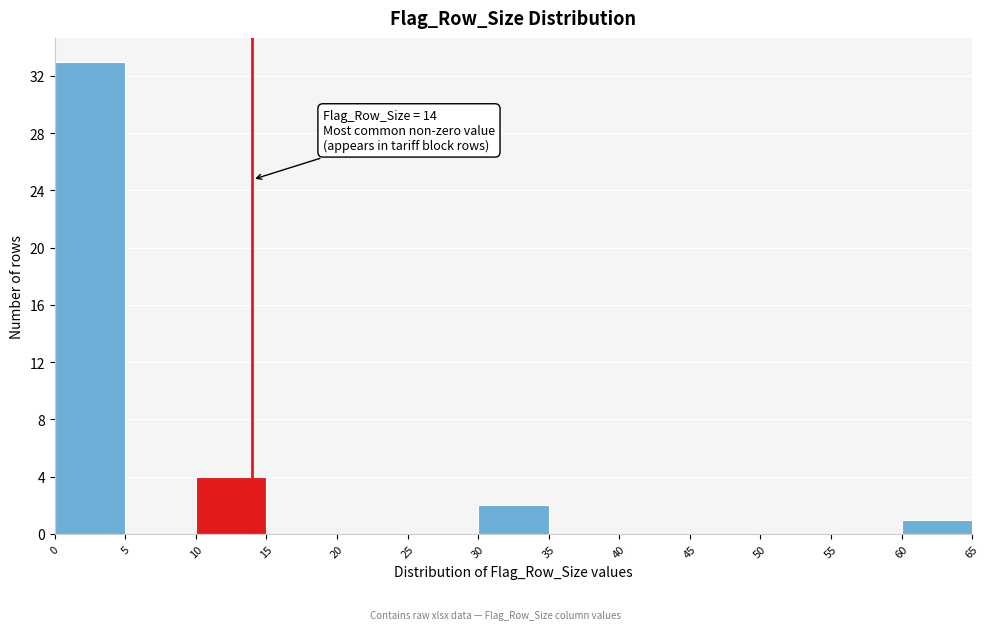

Which range on the x-axis has the tallest bar?

0 to 5